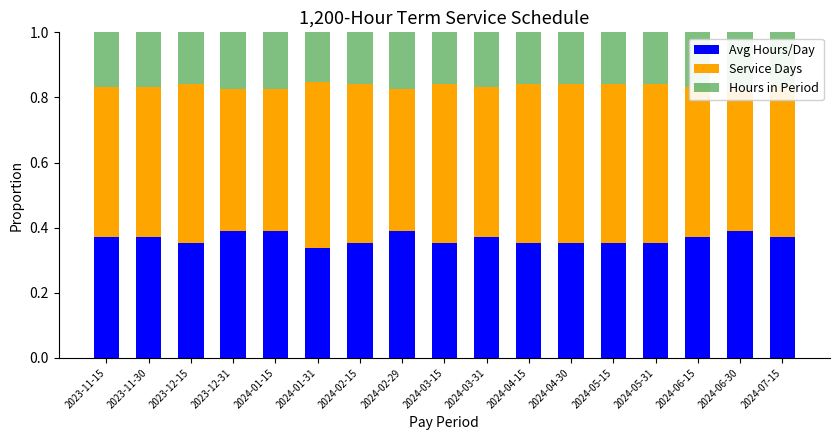

At which label does Service Days reach its peak?

2024-01-31